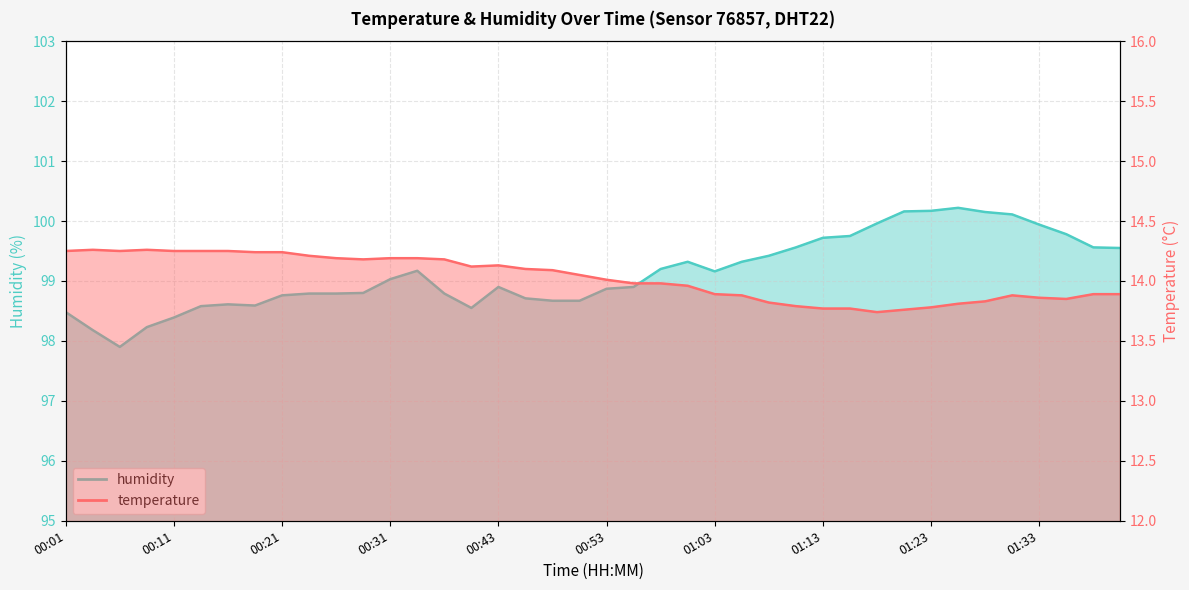

True or false: temperature and humidity intersect in this chart.

False